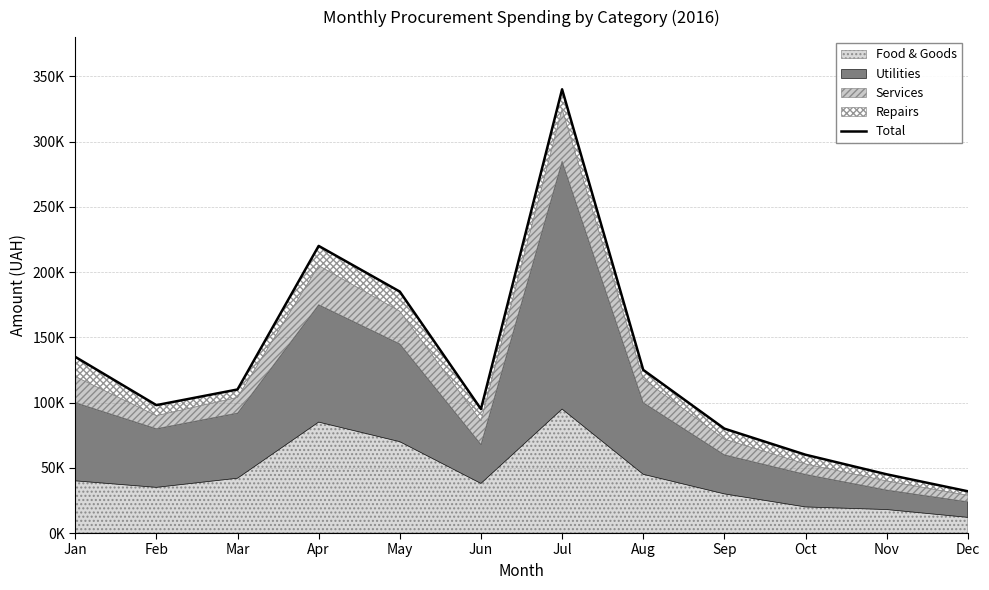

Reading left to right, transcribe all the data shown in this chart.

Jan=135000	Feb=98000	Mar=110000	Apr=220000	May=185000	Jun=95000	Jul=340000	Aug=125000	Sep=80000	Oct=60000	Nov=45000	Dec=32000